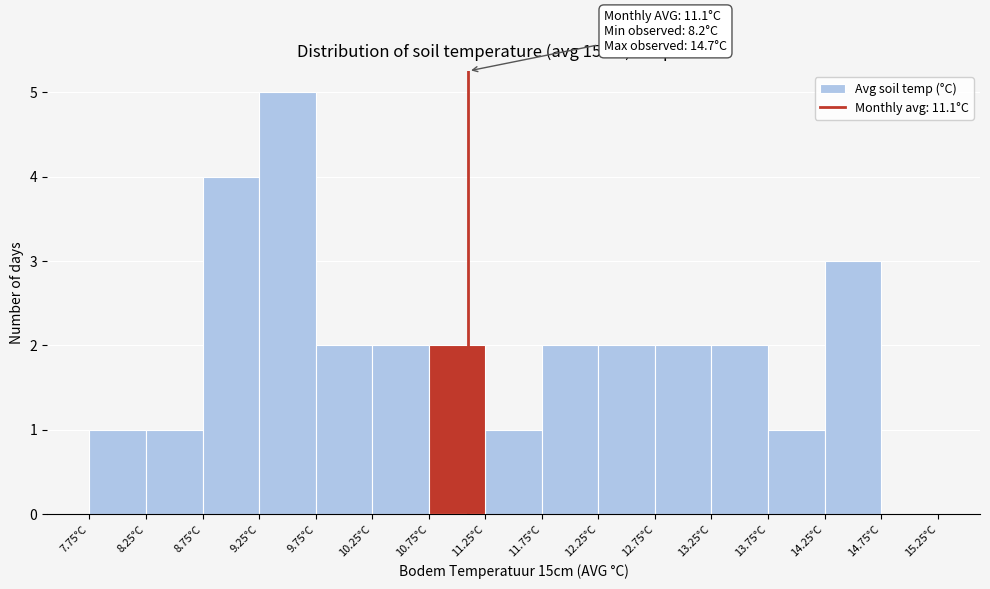

Over which range of the x-axis is the bar tallest?

9.25 to 9.75